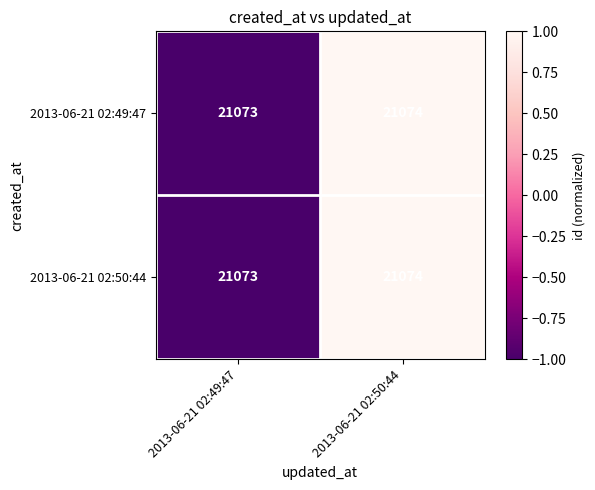

List the labels in order of 2013-06-21 02:49:47 value, smallest first.

2013-06-21 02:49:47, 2013-06-21 02:50:44